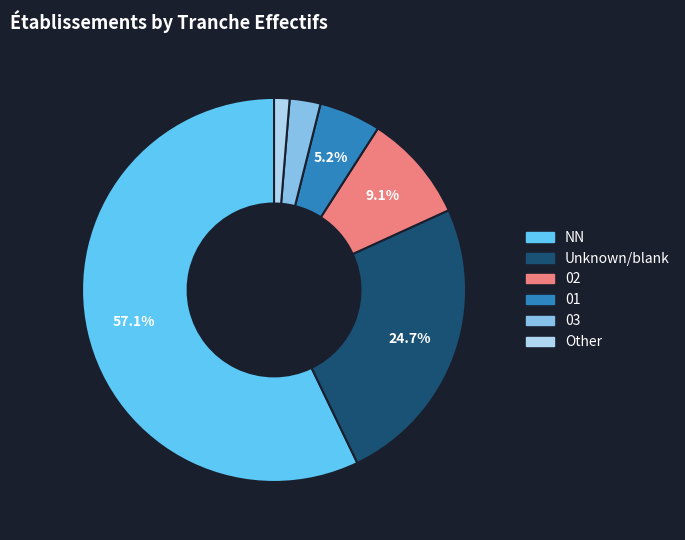

How many slices are in this pie chart?

6